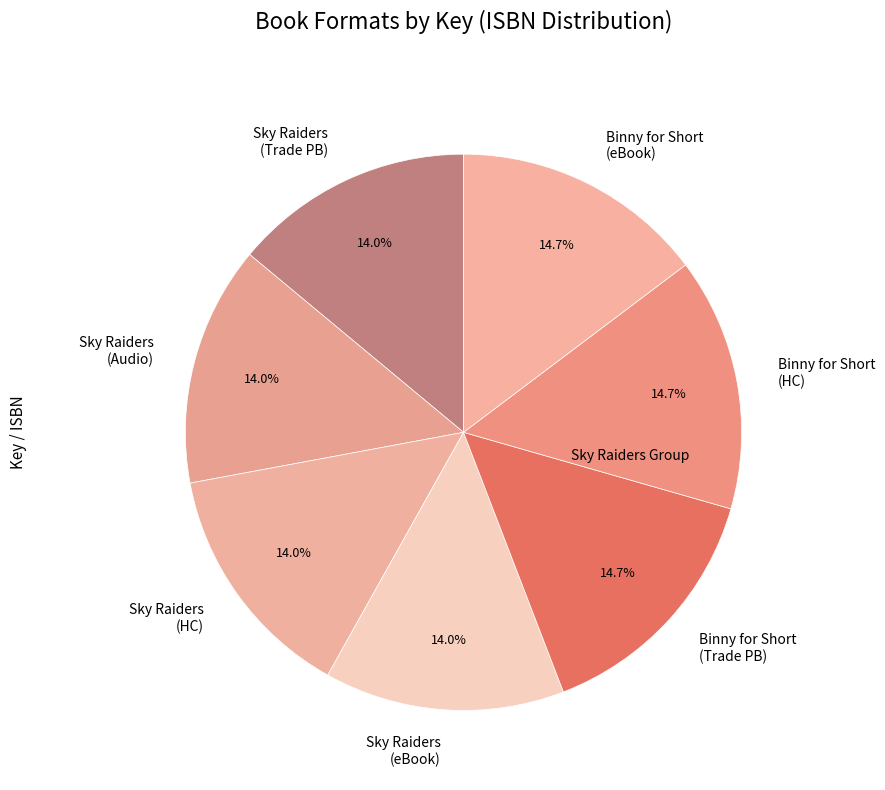

What is the ratio of the value at Binny for Short (Trade PB) to the value at Binny for Short (HC)?

1.0